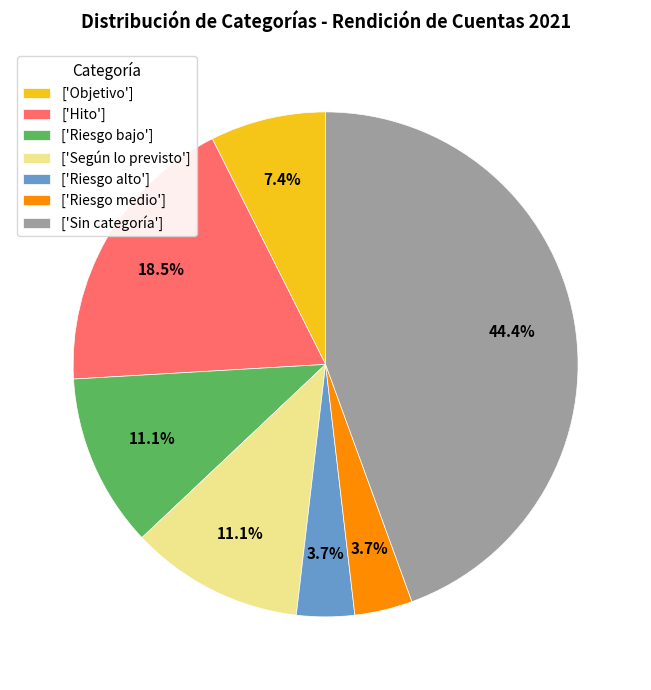

Is there a majority slice in this chart?

No